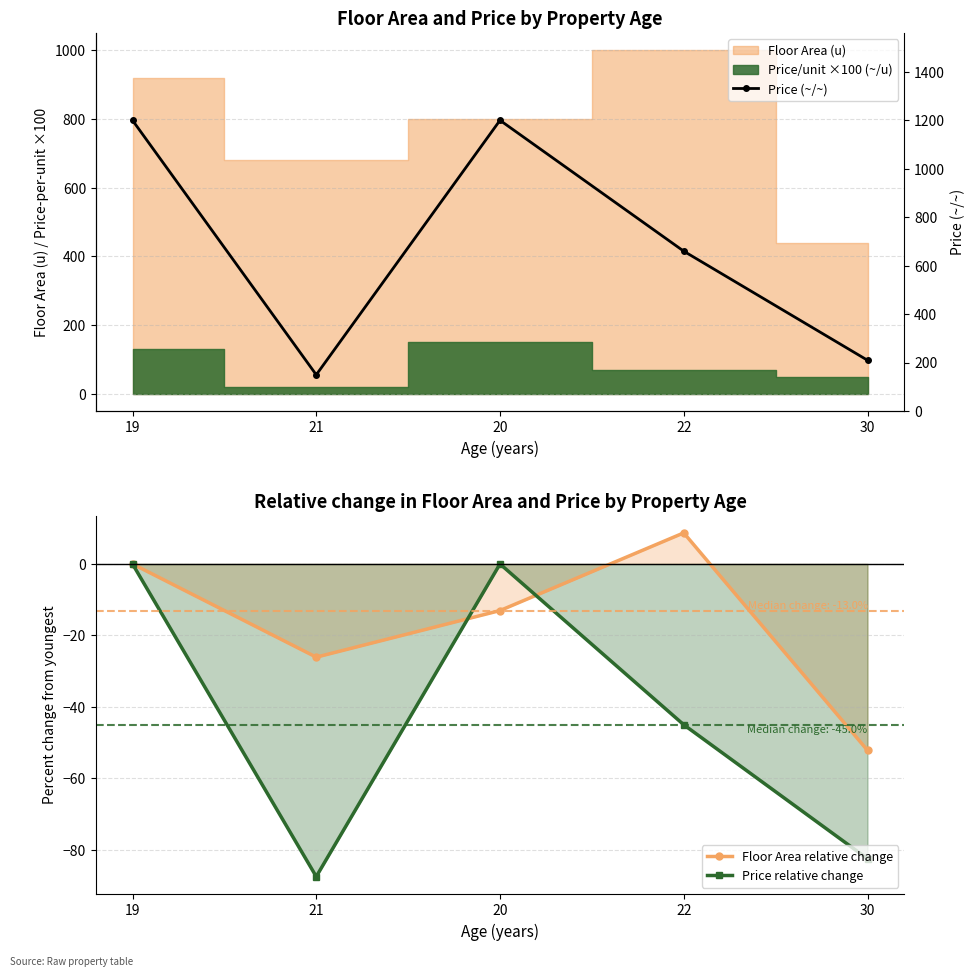

What is the label of the 2nd point from the left?

21